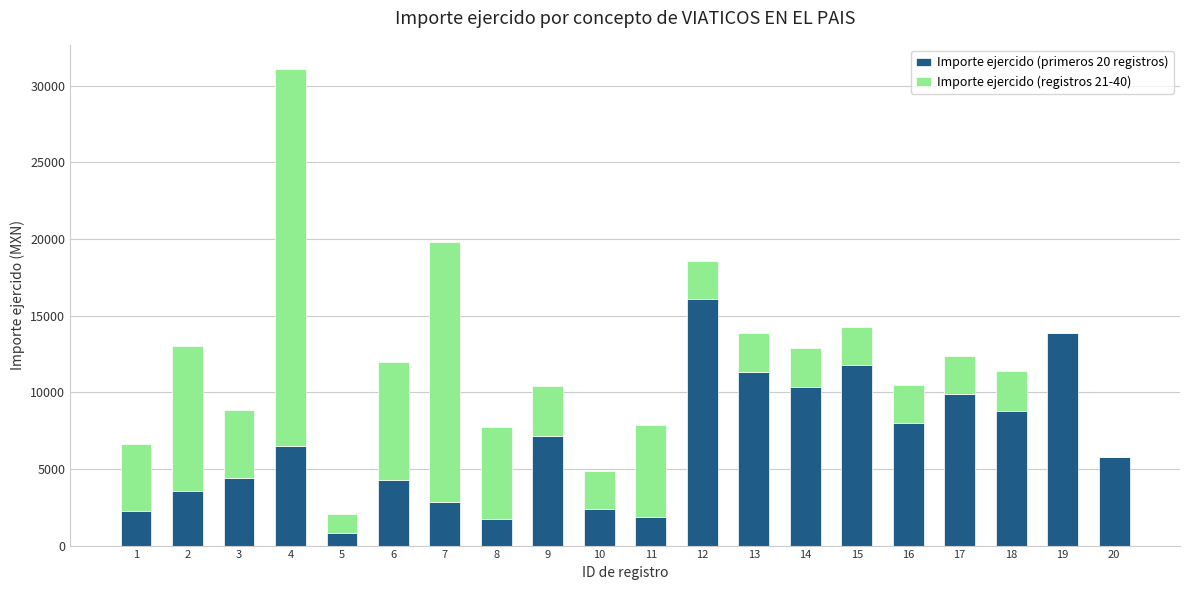

What is the sum of all Importe ejercido (primeros 20 registros) values?

133729.5